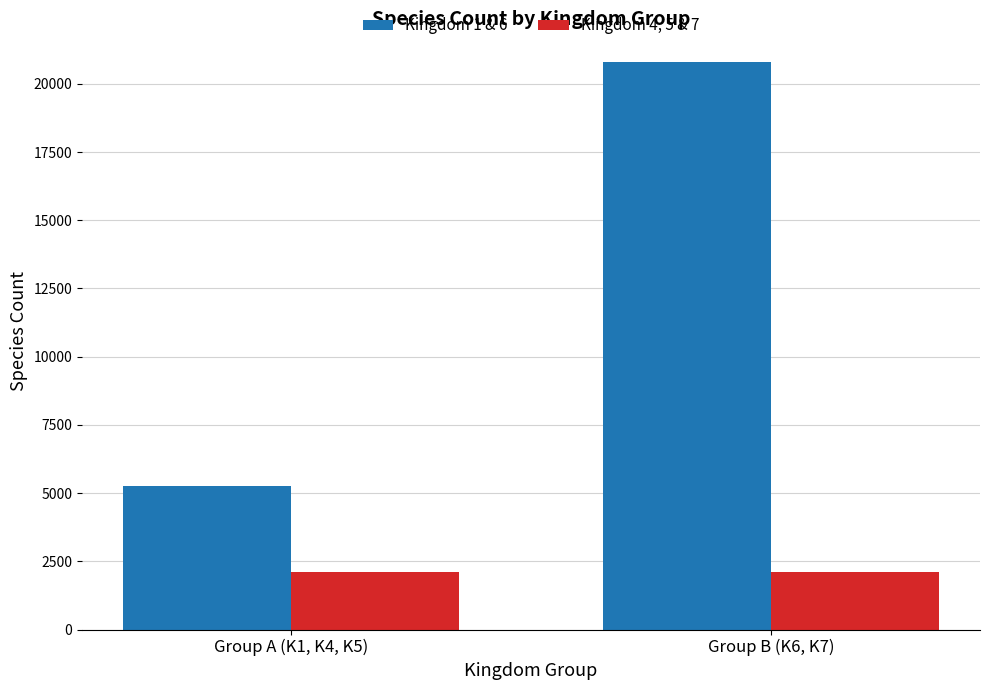

What is the spread (max minus min) of values at Group B (K6, K7)?

18713